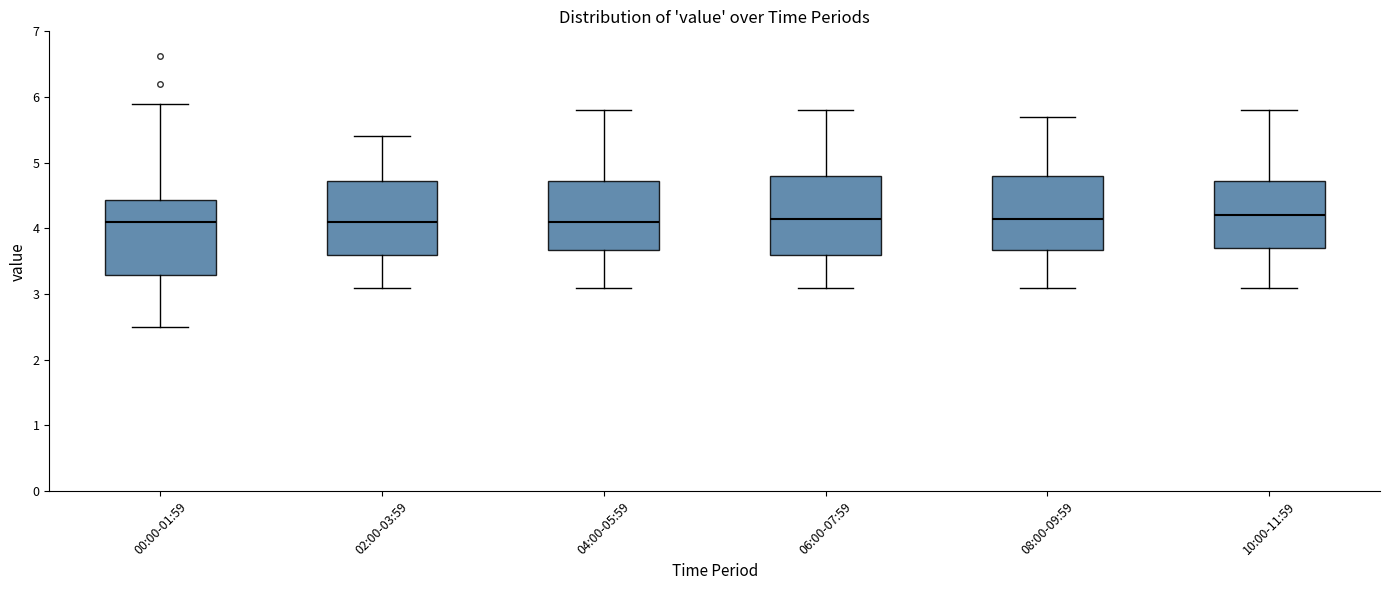

Reading left to right, read every box against the y-axis: the position of its median line, the range the box covers, and the ends of its whiskers. The values are not printed on the chart, so give them approximately, as read against the axis.

00:00-01:59: median 4.1, box 3.3 to 4.4, whiskers 2.5 to 5.9
02:00-03:59: median 4.1, box 3.6 to 4.7, whiskers 3.1 to 5.4
04:00-05:59: median 4.1, box 3.7 to 4.7, whiskers 3.1 to 5.8
06:00-07:59: median 4.2, box 3.6 to 4.8, whiskers 3.1 to 5.8
08:00-09:59: median 4.2, box 3.7 to 4.8, whiskers 3.1 to 5.7
10:00-11:59: median 4.2, box 3.7 to 4.7, whiskers 3.1 to 5.8